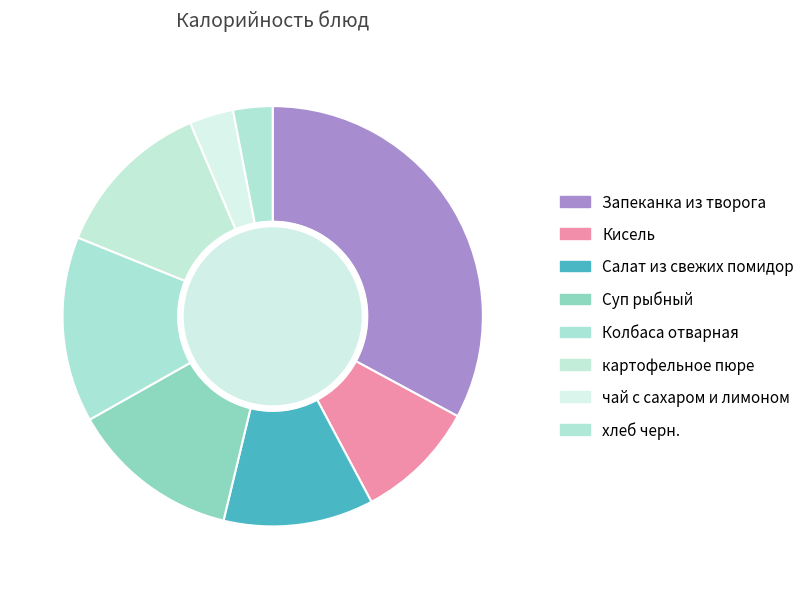

True or false: чай с сахаром и лимоном accounts for 3% of the total.

True